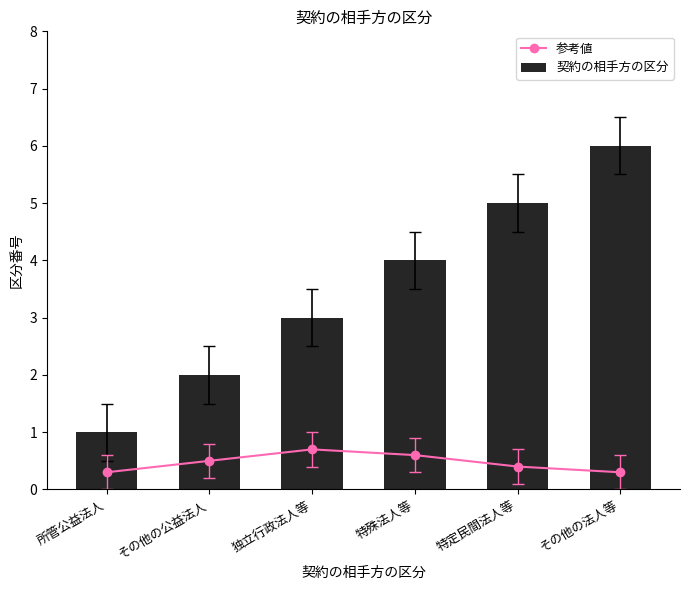

What is the spread (max minus min) of values at 独立行政法人等?

2.3